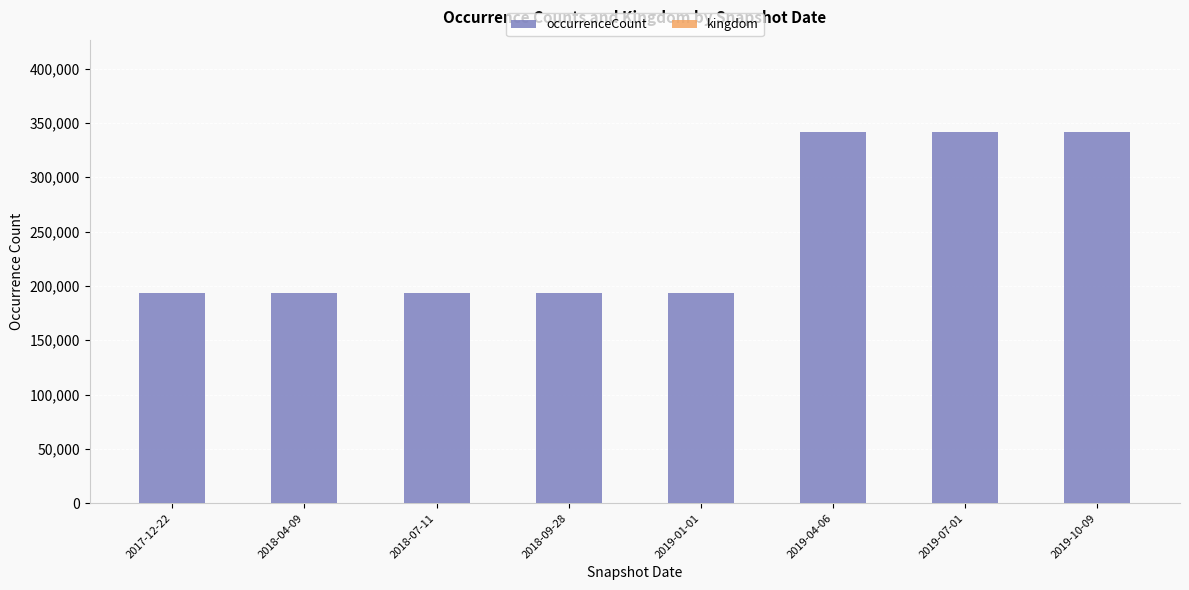

Are the bars horizontal?

No